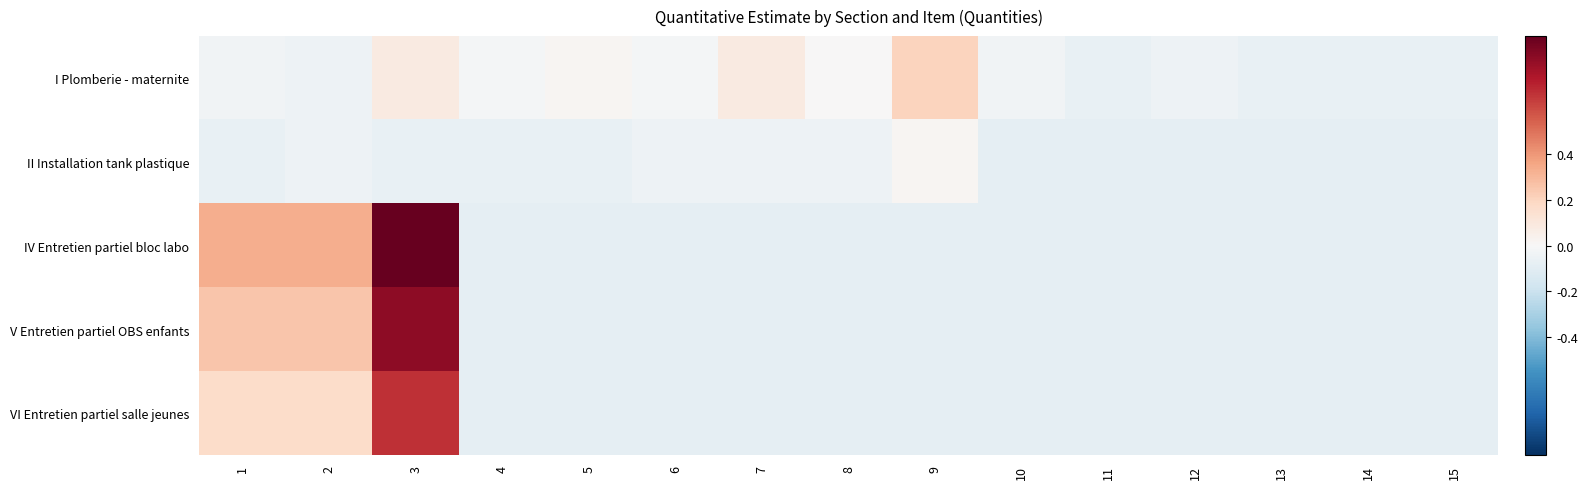

Reading left to right, what are all the values shown in this chart?

I Plomberie - maternite: 1=-0.0	2=-0.0	3=0.1	4=-0.0	5=0.0	6=-0.0	7=0.1	8=0.0	9=0.2	10=-0.0	11=-0.1	12=-0.0	13=-0.1	14=-0.1	15=-0.1
II Installation tank plastique: 1=-0.1	2=-0.0	3=-0.1	4=-0.1	5=-0.1	6=-0.0	7=-0.0	8=-0.0	9=0.0	10=-0.1	11=-0.1	12=-0.1	13=-0.1	14=-0.1	15=-0.1
IV Entretien partiel bloc labo: 1=0.3	2=0.3	3=0.9	4=-0.1	5=-0.1	6=-0.1	7=-0.1	8=-0.1	9=-0.1	10=-0.1	11=-0.1	12=-0.1	13=-0.1	14=-0.1	15=-0.1
V Entretien partiel OBS enfants: 1=0.3	2=0.3	3=0.8	4=-0.1	5=-0.1	6=-0.1	7=-0.1	8=-0.1	9=-0.1	10=-0.1	11=-0.1	12=-0.1	13=-0.1	14=-0.1	15=-0.1
VI Entretien partiel salle jeunes: 1=0.2	2=0.2	3=0.7	4=-0.1	5=-0.1	6=-0.1	7=-0.1	8=-0.1	9=-0.1	10=-0.1	11=-0.1	12=-0.1	13=-0.1	14=-0.1	15=-0.1